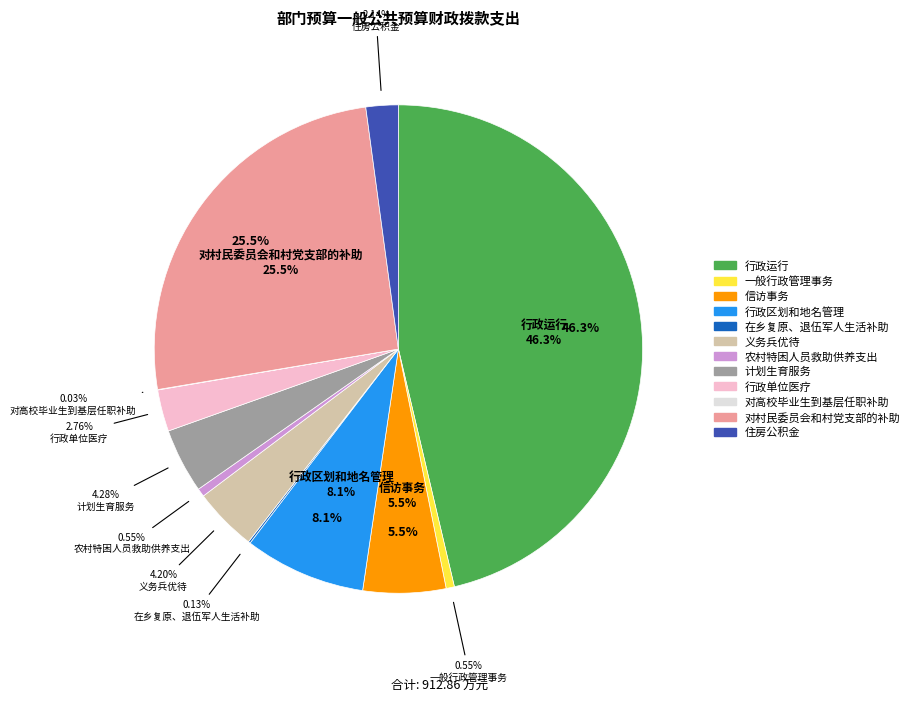

What is the ratio of the value at 行政运行 to the value at 义务兵优待?

11.0